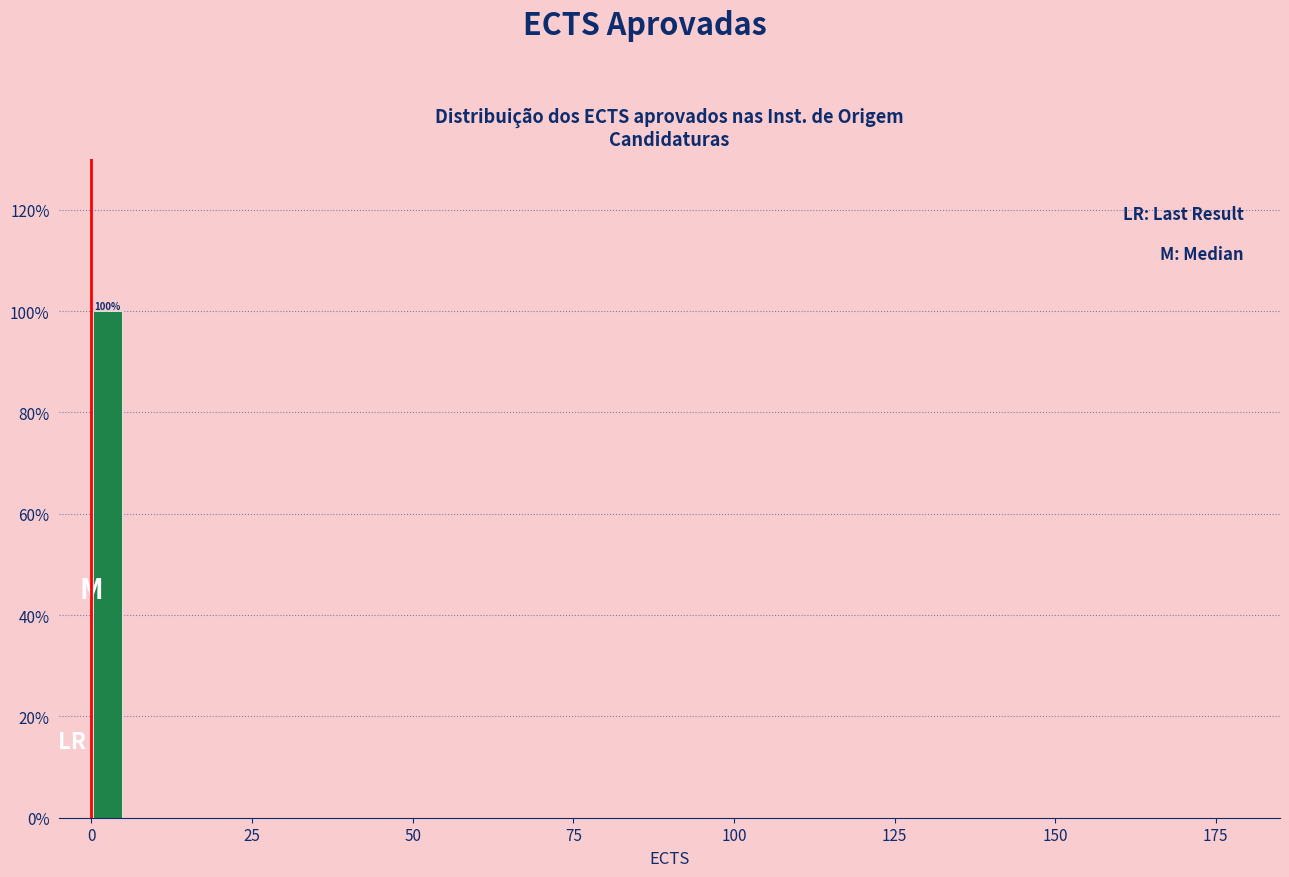

Read against the x-axis, roughly where is the centre of the tallest bar?

5